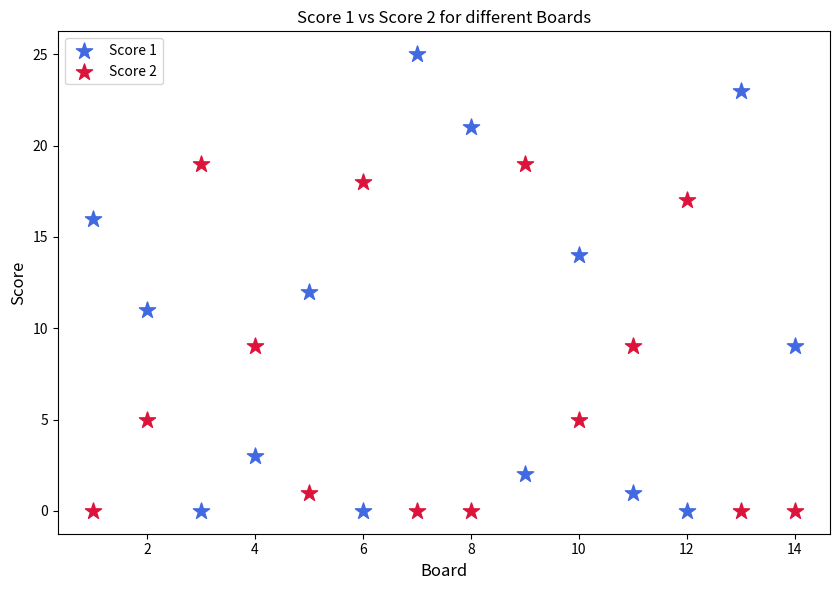

What are all the series names shown in the legend?

Score 1, Score 2